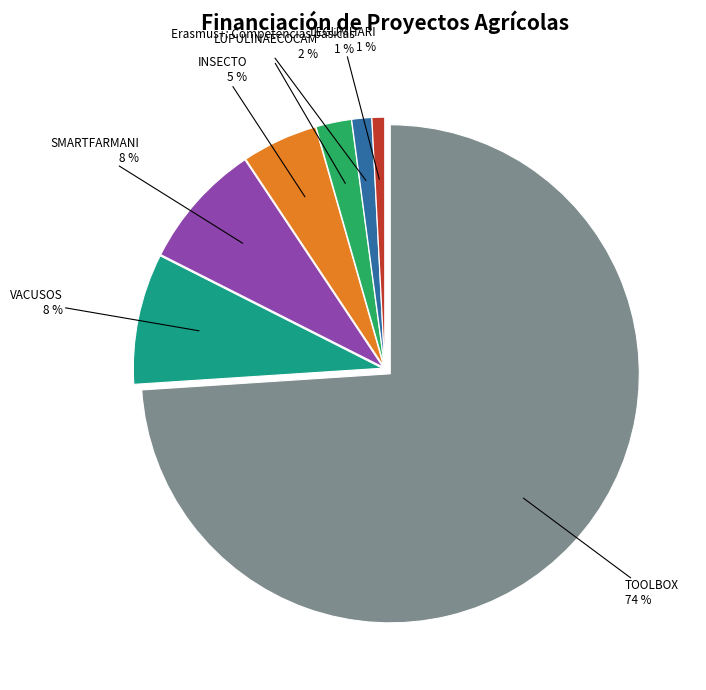

How many segments does this pie chart have?

7